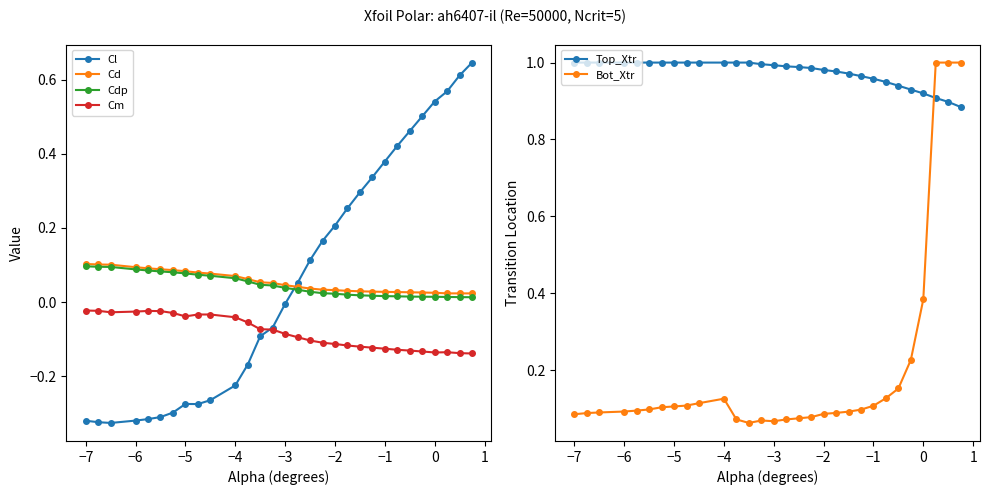

True or false: Cm and Cd intersect in this chart.

False